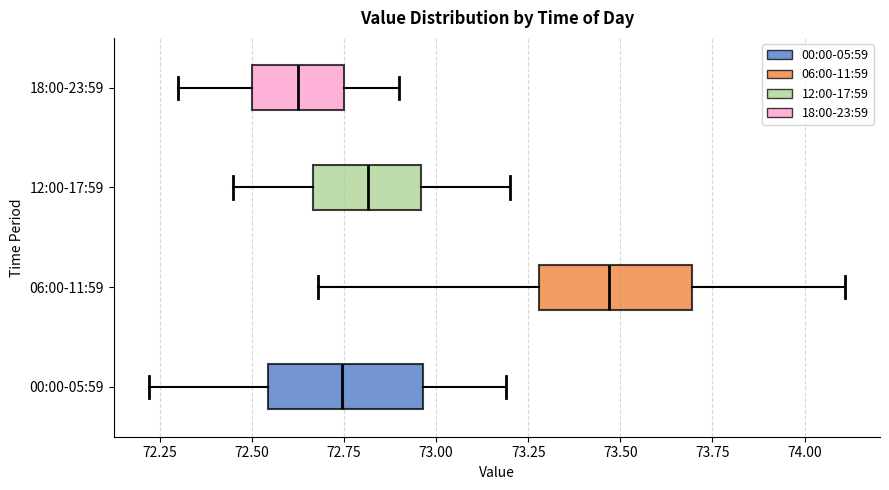

Reading bottom to top, read every box against the x-axis: the position of its median line, the range the box covers, and the ends of its whiskers. The values are not printed on the chart, so give them approximately, as read against the axis.

00:00-05:59: median 72.75, box 72.55 to 72.95, whiskers 72.20 to 73.20
06:00-11:59: median 73.45, box 73.30 to 73.70, whiskers 72.70 to 74.10
12:00-17:59: median 72.80, box 72.65 to 72.95, whiskers 72.45 to 73.20
18:00-23:59: median 72.65, box 72.50 to 72.75, whiskers 72.30 to 72.90